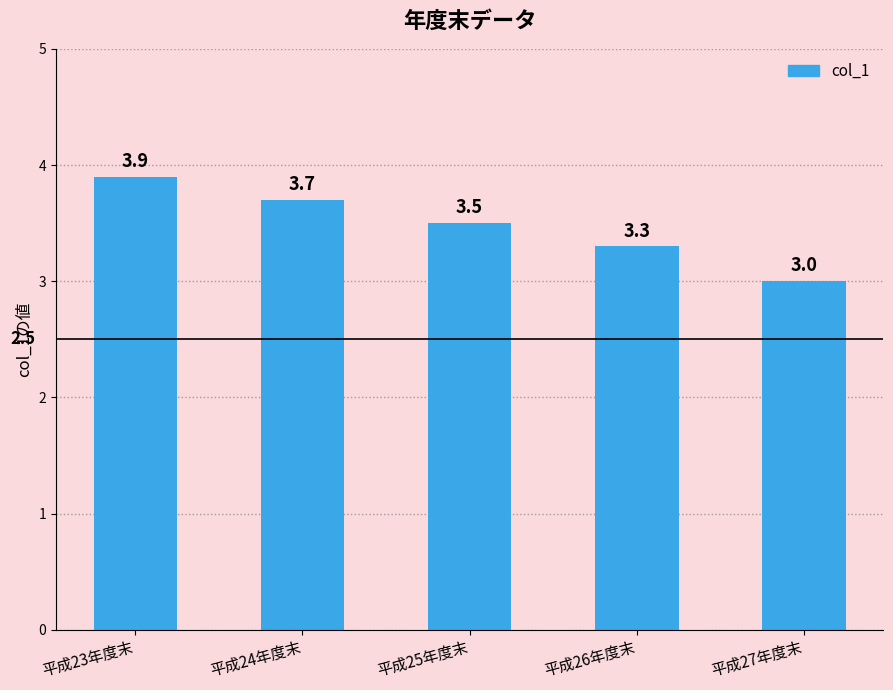

Reading left to right, list all the values displayed in this chart.

平成23年度末=3.9	平成24年度末=3.7	平成25年度末=3.5	平成26年度末=3.3	平成27年度末=3.0